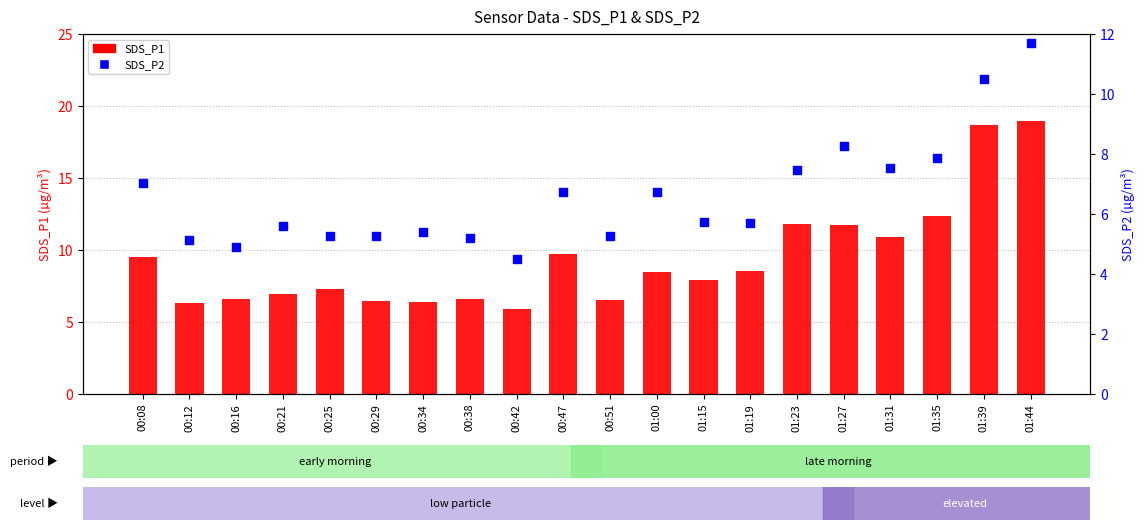

Which series contains the lowest Y value?

SDS_P2